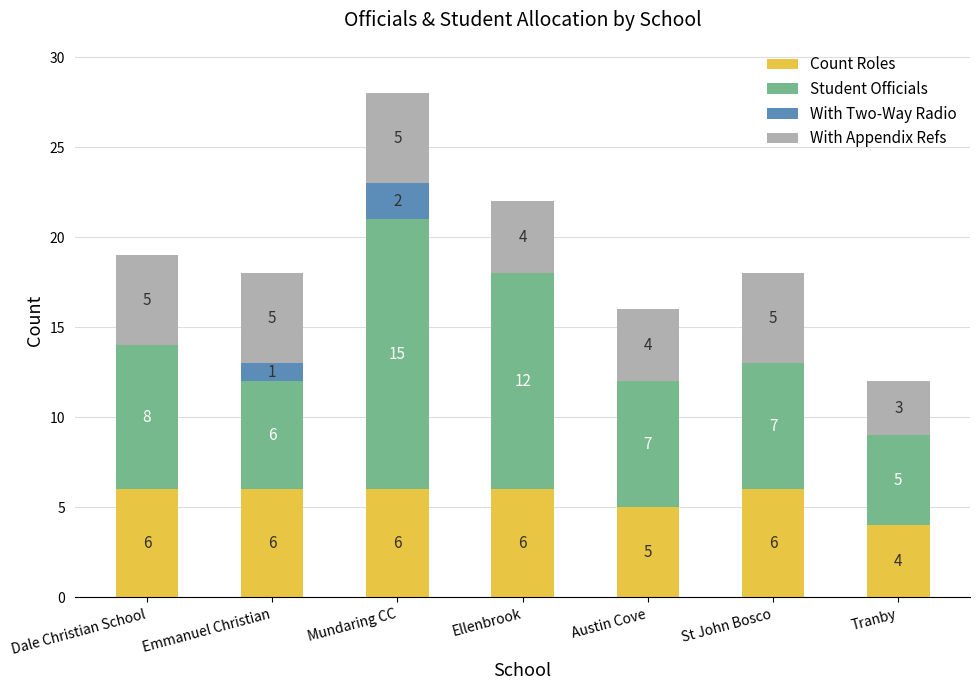

Reading right to left, list the values for the Count Roles series.

Tranby=4	St John Bosco=6	Austin Cove=5	Ellenbrook=6	Mundaring CC=6	Emmanuel Christian=6	Dale Christian School=6